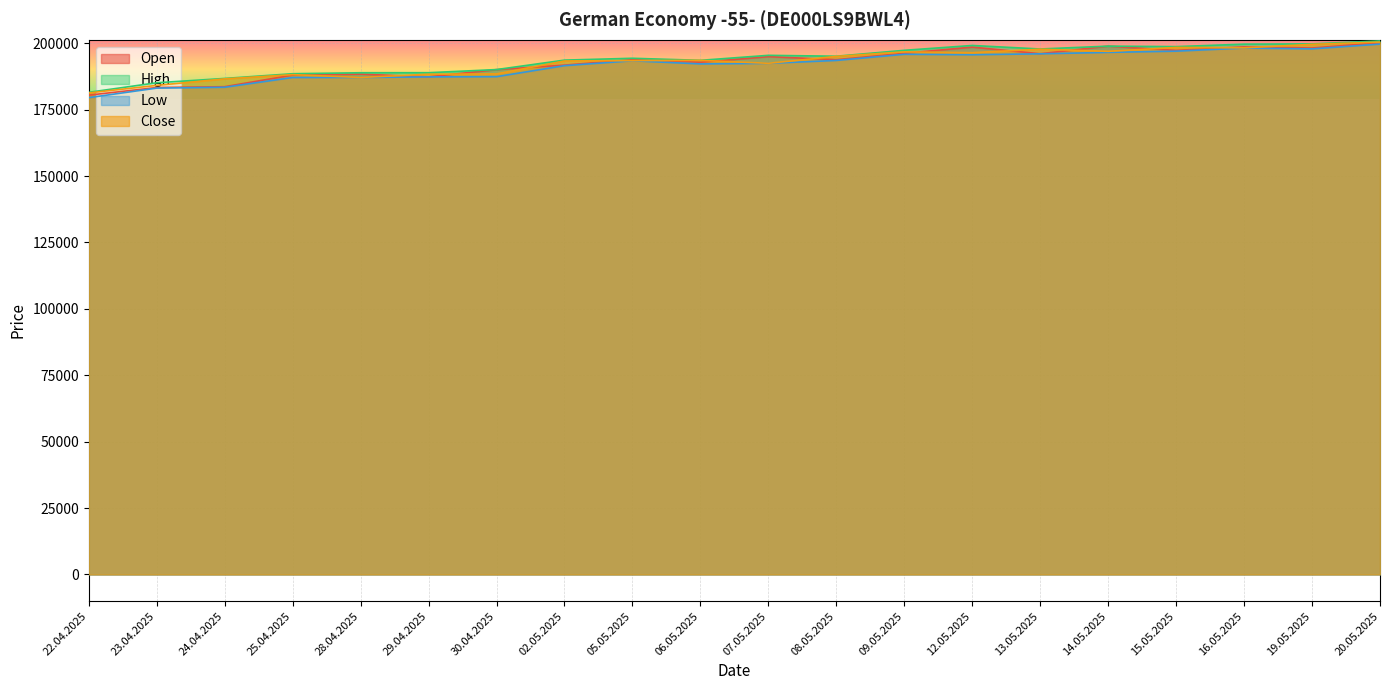

True or false: High and Close cross at least once.

False